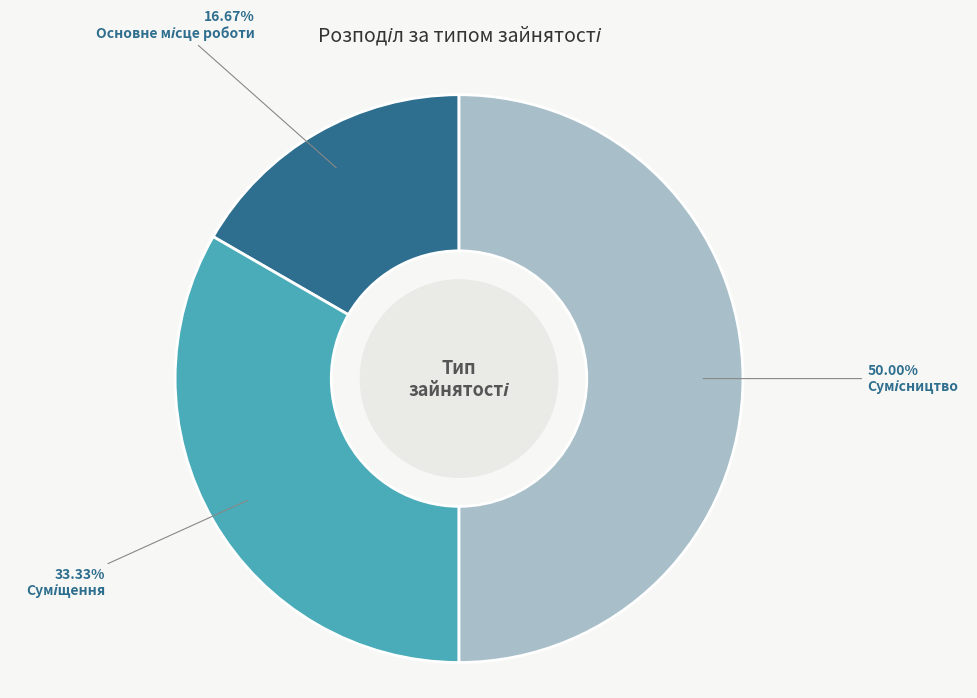

How many segments does this pie chart have?

3